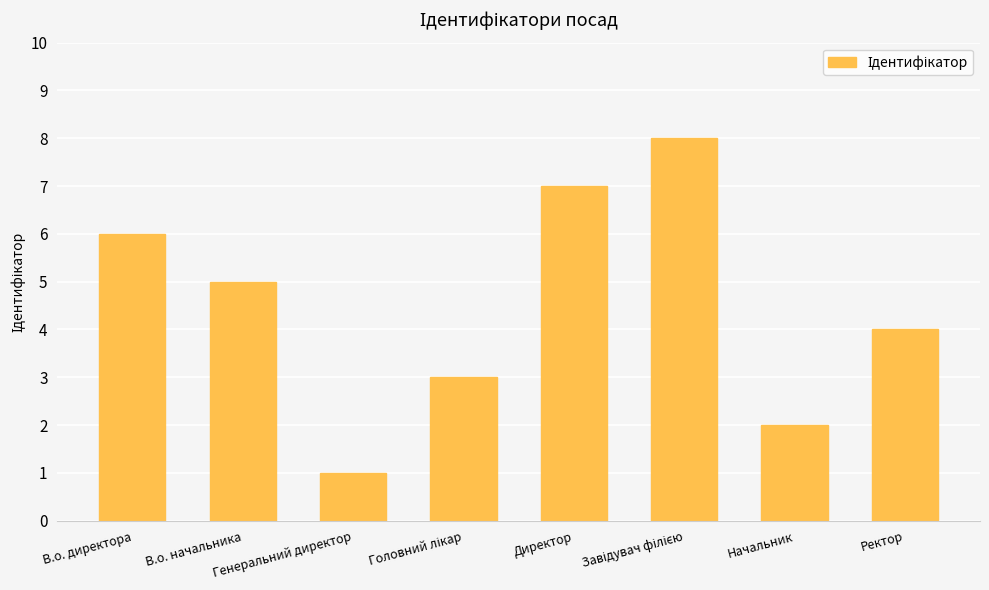

True or false: the data shows 0 at Генеральний директор.

False